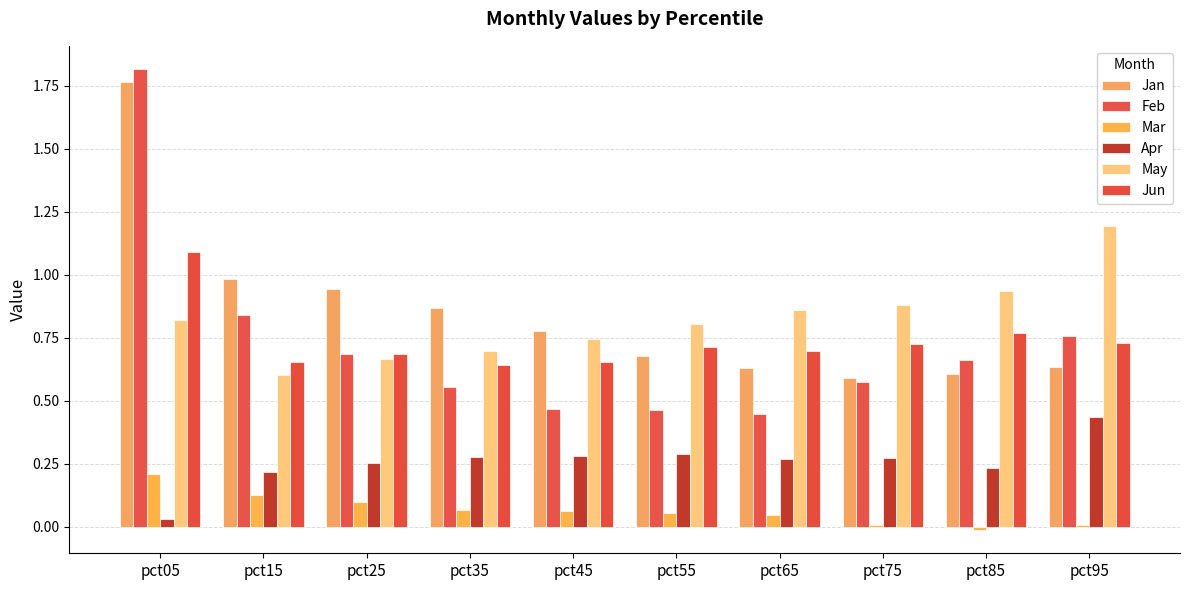

How many bars are there in each group?

6